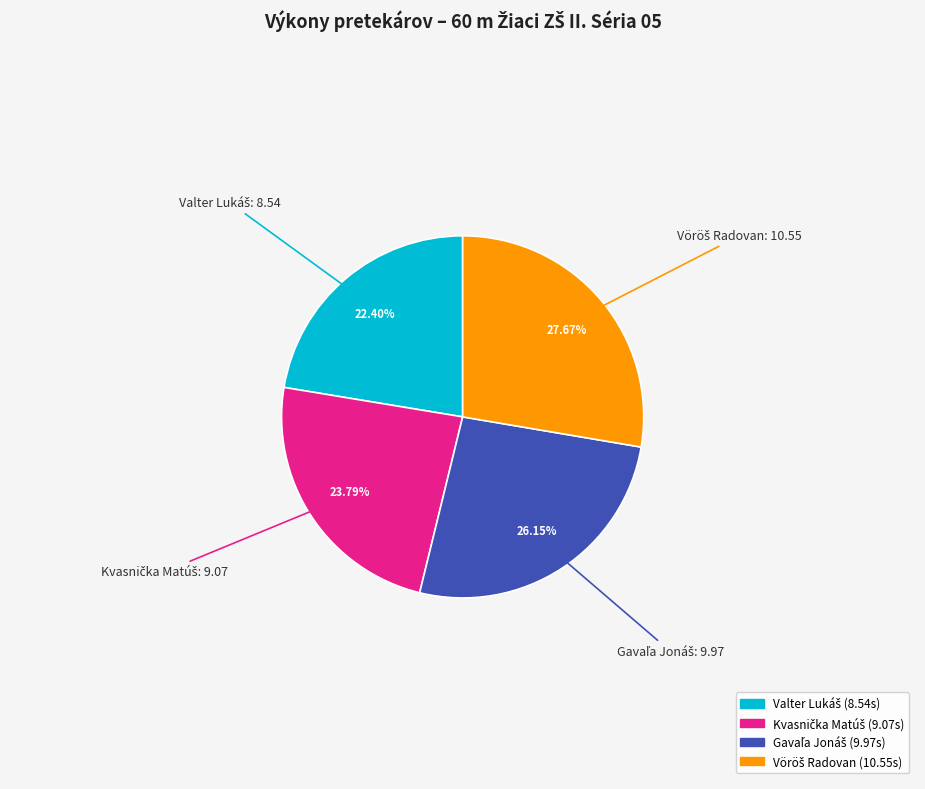

Is there any slice that represents more than half of the pie?

No